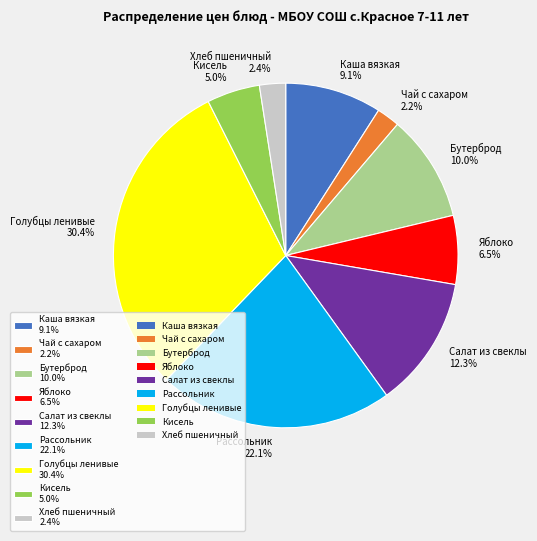

What portion of the pie excludes Бутерброд?

90.0%